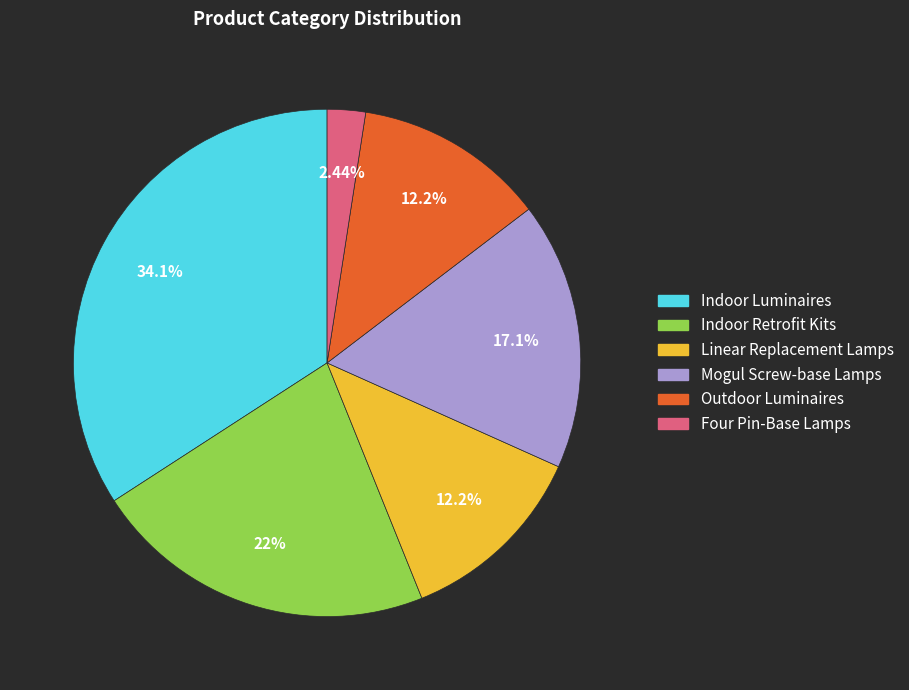

Count the number of slices in the pie.

6